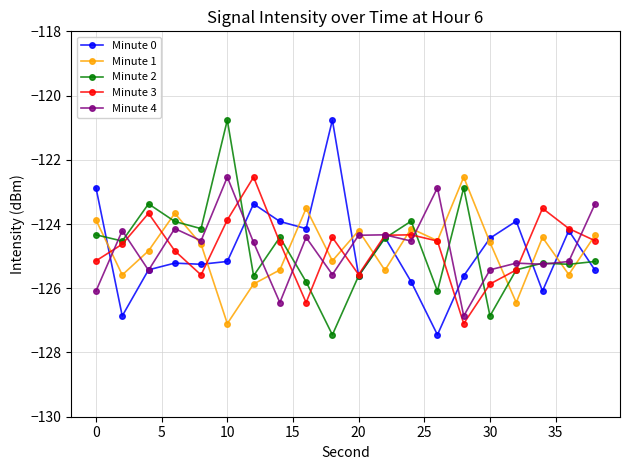

Which series ends up on top after the final intersection of Minute 2 and Minute 1?

Minute 1